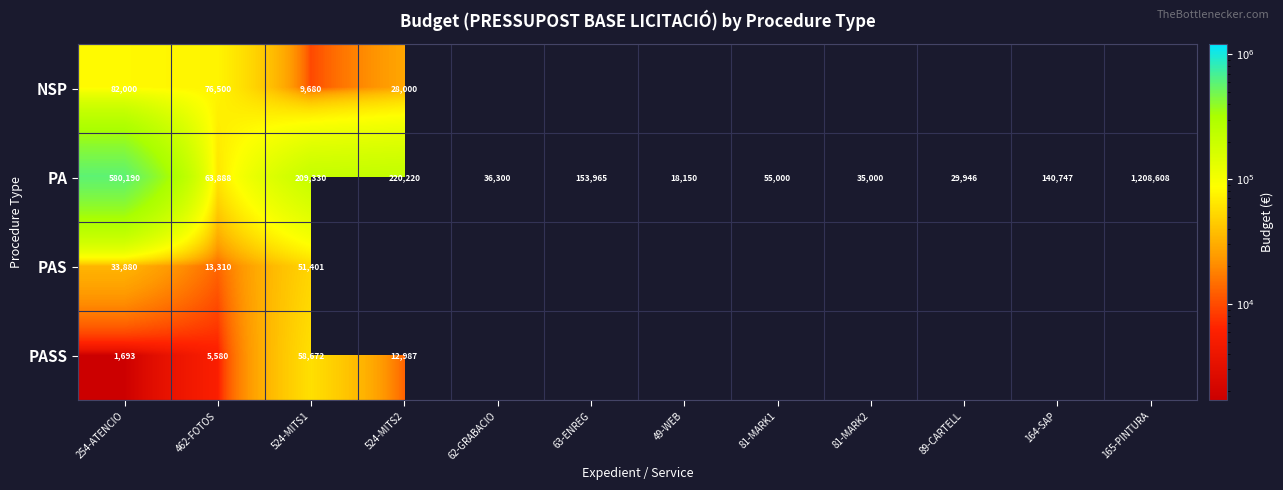

What is the average value of the PA series?

229279